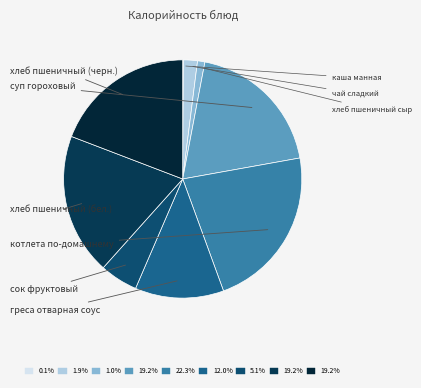

To the nearest percent, what percentage of the pie is хлеб пшеничный сыр?

1%